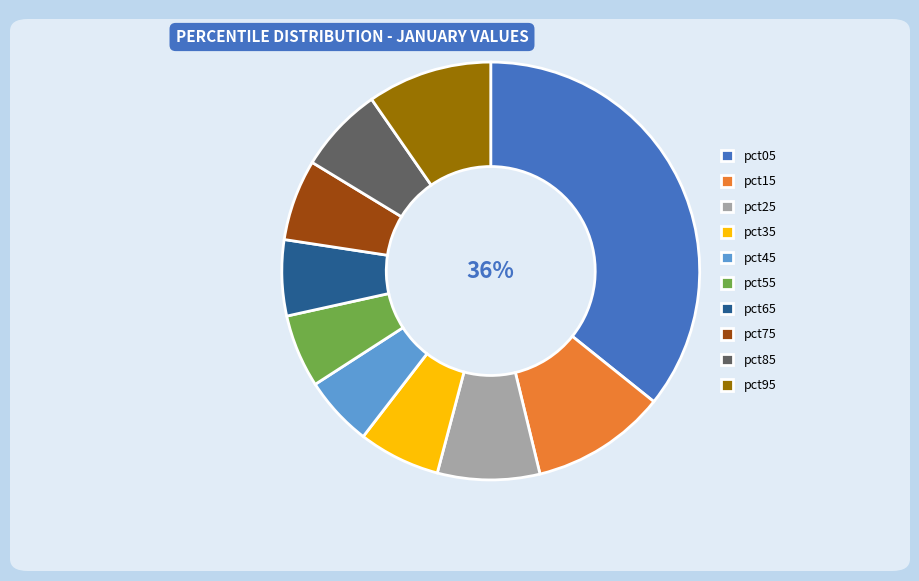

To the nearest percent, what is the average slice percentage?

10%